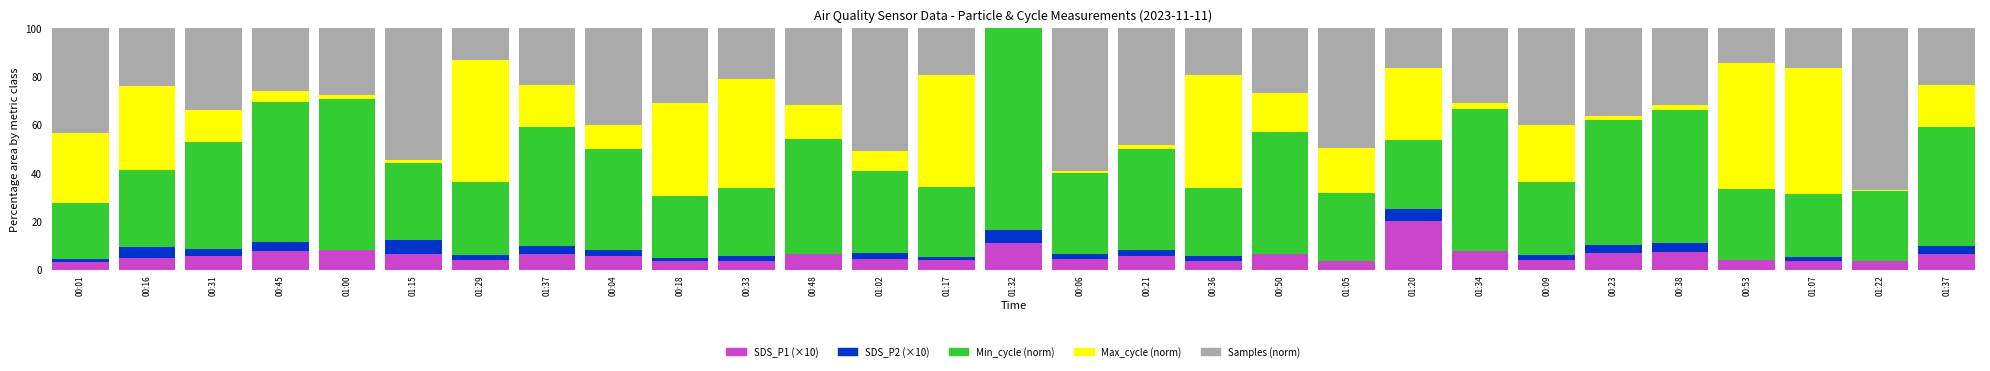

Where is SDS_P1 (×10) nearest to the value 11?

01:32